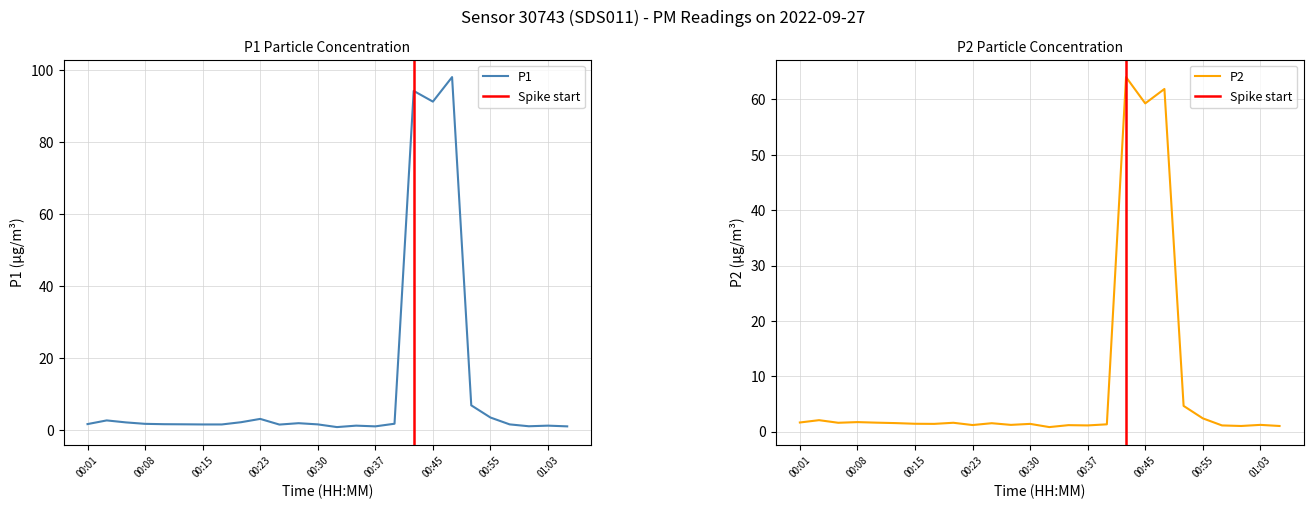

The value of P1 at 00:15 is 1.6. True or false?

True